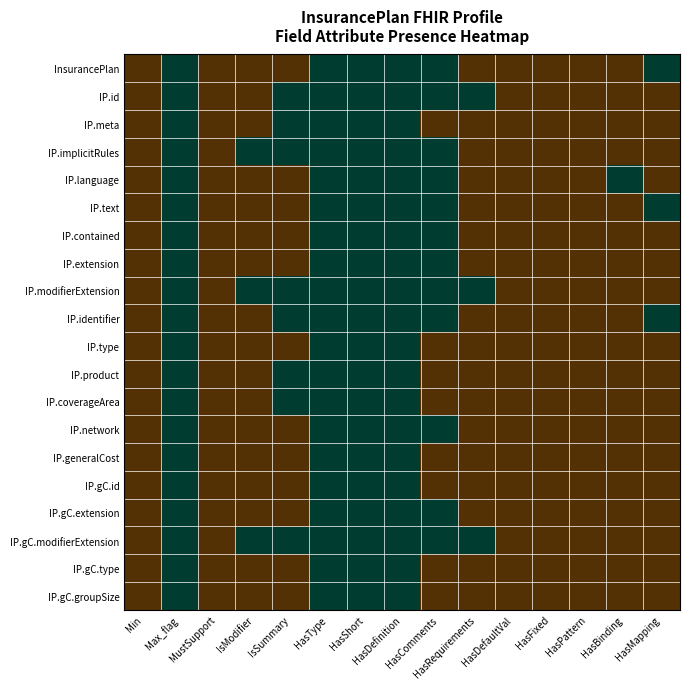

Reading left to right, extract all data points from this chart.

InsurancePlan: Min=0	Max_flag=1	MustSupport=0	IsModifier=0	IsSummary=0	HasType=1	HasShort=1	HasDefinition=1	HasComments=1	HasRequirements=0	HasDefaultVal=0	HasFixed=0	HasPattern=0	HasBinding=0	HasMapping=1
IP.id: Min=0	Max_flag=1	MustSupport=0	IsModifier=0	IsSummary=1	HasType=1	HasShort=1	HasDefinition=1	HasComments=1	HasRequirements=1	HasDefaultVal=0	HasFixed=0	HasPattern=0	HasBinding=0	HasMapping=0
IP.meta: Min=0	Max_flag=1	MustSupport=0	IsModifier=0	IsSummary=1	HasType=1	HasShort=1	HasDefinition=1	HasComments=0	HasRequirements=0	HasDefaultVal=0	HasFixed=0	HasPattern=0	HasBinding=0	HasMapping=0
IP.implicitRules: Min=0	Max_flag=1	MustSupport=0	IsModifier=1	IsSummary=1	HasType=1	HasShort=1	HasDefinition=1	HasComments=1	HasRequirements=0	HasDefaultVal=0	HasFixed=0	HasPattern=0	HasBinding=0	HasMapping=0
IP.language: Min=0	Max_flag=1	MustSupport=0	IsModifier=0	IsSummary=0	HasType=1	HasShort=1	HasDefinition=1	HasComments=1	HasRequirements=0	HasDefaultVal=0	HasFixed=0	HasPattern=0	HasBinding=1	HasMapping=0
IP.text: Min=0	Max_flag=1	MustSupport=0	IsModifier=0	IsSummary=0	HasType=1	HasShort=1	HasDefinition=1	HasComments=1	HasRequirements=0	HasDefaultVal=0	HasFixed=0	HasPattern=0	HasBinding=0	HasMapping=1
IP.contained: Min=0	Max_flag=1	MustSupport=0	IsModifier=0	IsSummary=0	HasType=1	HasShort=1	HasDefinition=1	HasComments=1	HasRequirements=0	HasDefaultVal=0	HasFixed=0	HasPattern=0	HasBinding=0	HasMapping=0
IP.extension: Min=0	Max_flag=1	MustSupport=0	IsModifier=0	IsSummary=0	HasType=1	HasShort=1	HasDefinition=1	HasComments=1	HasRequirements=0	HasDefaultVal=0	HasFixed=0	HasPattern=0	HasBinding=0	HasMapping=0
IP.modifierExtension: Min=0	Max_flag=1	MustSupport=0	IsModifier=1	IsSummary=1	HasType=1	HasShort=1	HasDefinition=1	HasComments=1	HasRequirements=1	HasDefaultVal=0	HasFixed=0	HasPattern=0	HasBinding=0	HasMapping=0
IP.identifier: Min=0	Max_flag=1	MustSupport=0	IsModifier=0	IsSummary=1	HasType=1	HasShort=1	HasDefinition=1	HasComments=1	HasRequirements=0	HasDefaultVal=0	HasFixed=0	HasPattern=0	HasBinding=0	HasMapping=1
IP.type: Min=0	Max_flag=1	MustSupport=0	IsModifier=0	IsSummary=0	HasType=1	HasShort=1	HasDefinition=1	HasComments=0	HasRequirements=0	HasDefaultVal=0	HasFixed=0	HasPattern=0	HasBinding=0	HasMapping=0
IP.product: Min=0	Max_flag=1	MustSupport=0	IsModifier=0	IsSummary=1	HasType=1	HasShort=1	HasDefinition=1	HasComments=0	HasRequirements=0	HasDefaultVal=0	HasFixed=0	HasPattern=0	HasBinding=0	HasMapping=0
IP.coverageArea: Min=0	Max_flag=1	MustSupport=0	IsModifier=0	IsSummary=1	HasType=1	HasShort=1	HasDefinition=1	HasComments=0	HasRequirements=0	HasDefaultVal=0	HasFixed=0	HasPattern=0	HasBinding=0	HasMapping=0
IP.network: Min=0	Max_flag=1	MustSupport=0	IsModifier=0	IsSummary=0	HasType=1	HasShort=1	HasDefinition=1	HasComments=1	HasRequirements=0	HasDefaultVal=0	HasFixed=0	HasPattern=0	HasBinding=0	HasMapping=0
IP.generalCost: Min=0	Max_flag=1	MustSupport=0	IsModifier=0	IsSummary=0	HasType=1	HasShort=1	HasDefinition=1	HasComments=0	HasRequirements=0	HasDefaultVal=0	HasFixed=0	HasPattern=0	HasBinding=0	HasMapping=0
IP.gC.id: Min=0	Max_flag=1	MustSupport=0	IsModifier=0	IsSummary=0	HasType=1	HasShort=1	HasDefinition=1	HasComments=0	HasRequirements=0	HasDefaultVal=0	HasFixed=0	HasPattern=0	HasBinding=0	HasMapping=0
IP.gC.extension: Min=0	Max_flag=1	MustSupport=0	IsModifier=0	IsSummary=0	HasType=1	HasShort=1	HasDefinition=1	HasComments=1	HasRequirements=0	HasDefaultVal=0	HasFixed=0	HasPattern=0	HasBinding=0	HasMapping=0
IP.gC.modifierExtension: Min=0	Max_flag=1	MustSupport=0	IsModifier=1	IsSummary=1	HasType=1	HasShort=1	HasDefinition=1	HasComments=1	HasRequirements=1	HasDefaultVal=0	HasFixed=0	HasPattern=0	HasBinding=0	HasMapping=0
IP.gC.type: Min=0	Max_flag=1	MustSupport=0	IsModifier=0	IsSummary=0	HasType=1	HasShort=1	HasDefinition=1	HasComments=0	HasRequirements=0	HasDefaultVal=0	HasFixed=0	HasPattern=0	HasBinding=0	HasMapping=0
IP.gC.groupSize: Min=0	Max_flag=1	MustSupport=0	IsModifier=0	IsSummary=0	HasType=1	HasShort=1	HasDefinition=1	HasComments=0	HasRequirements=0	HasDefaultVal=0	HasFixed=0	HasPattern=0	HasBinding=0	HasMapping=0